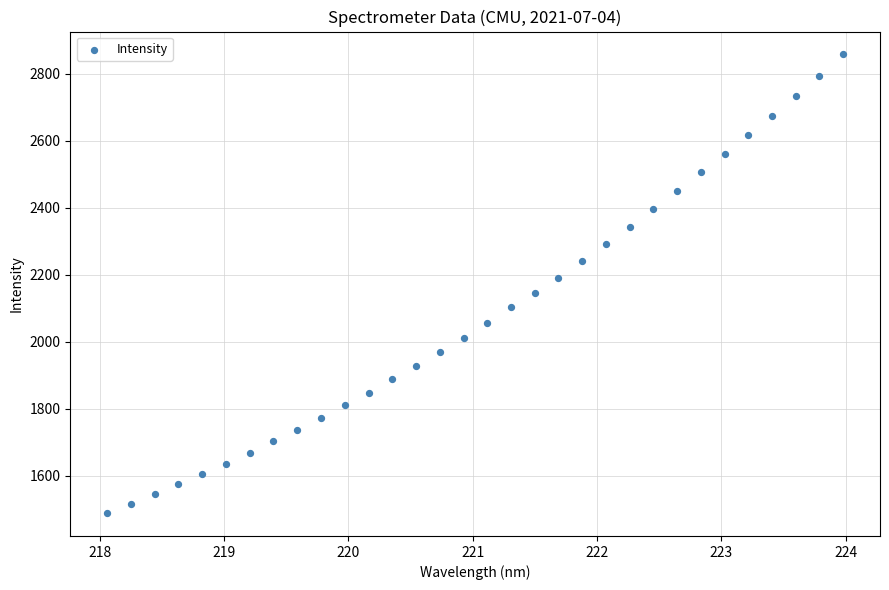

What is the range of X values (max minus min)?

5.9